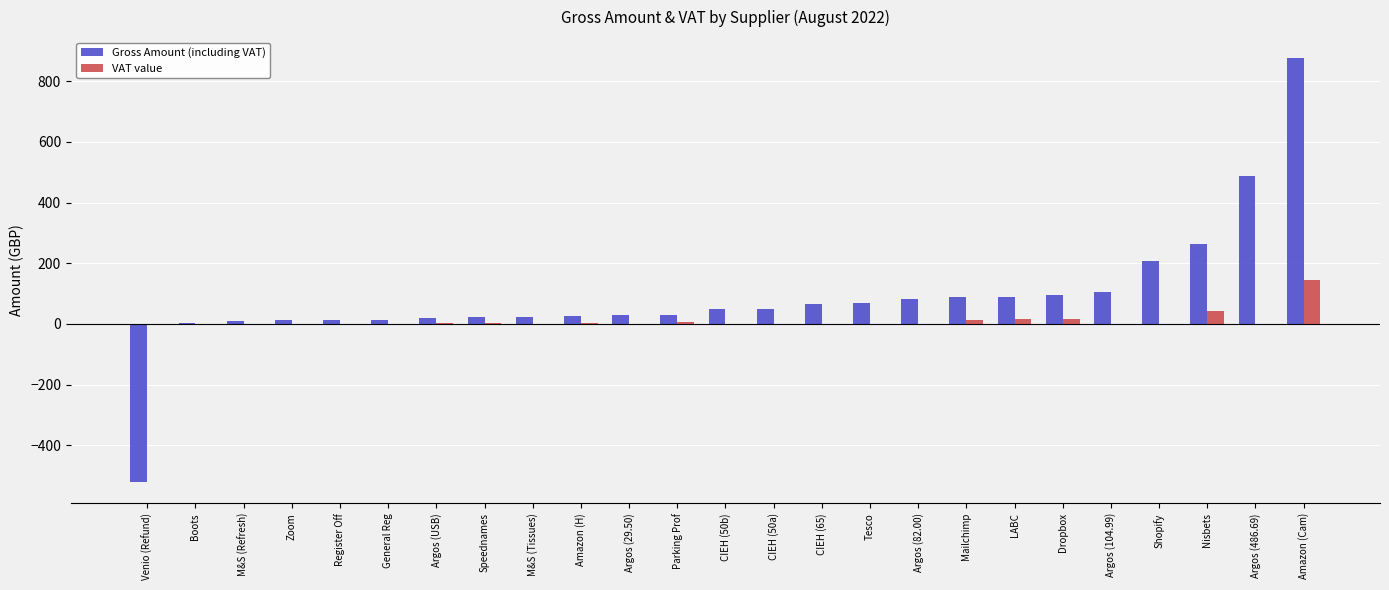

At which category is the sum across all series the highest?

Amazon (Cam)